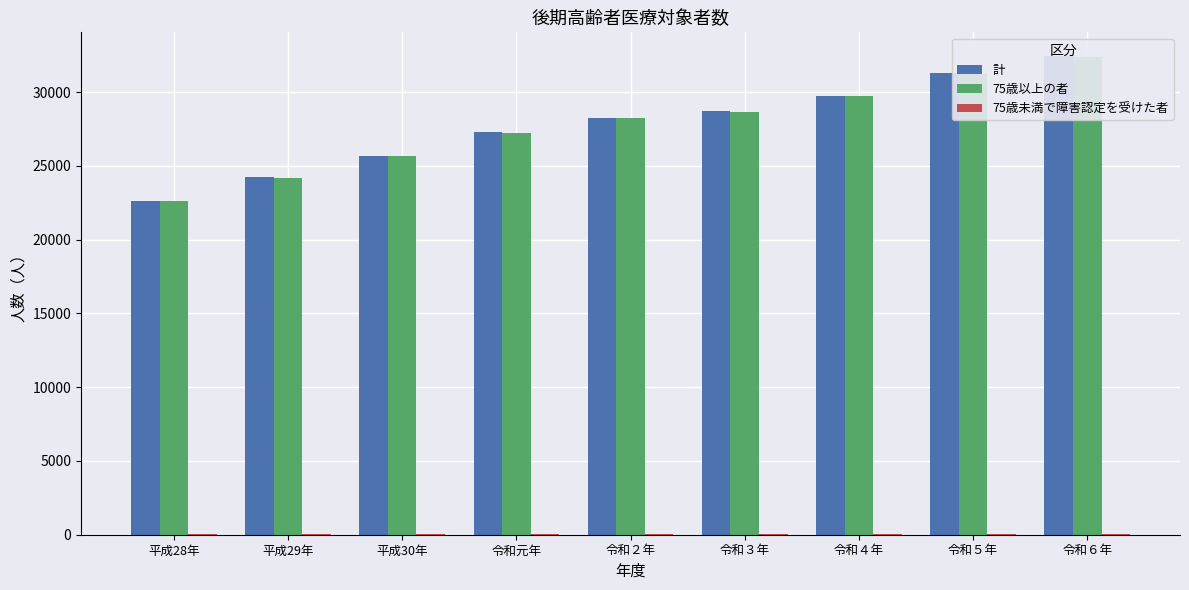

Reading right to left, transcribe all the data shown in this chart.

計: 32430	31266	29765	28703	28267	27276	25692	24233	22639
75歳以上の者: 32395	31231	29730	28664	28229	27242	25661	24201	22601
75歳未満で障害認定を受けた者: 35	35	35	39	38	34	31	32	38